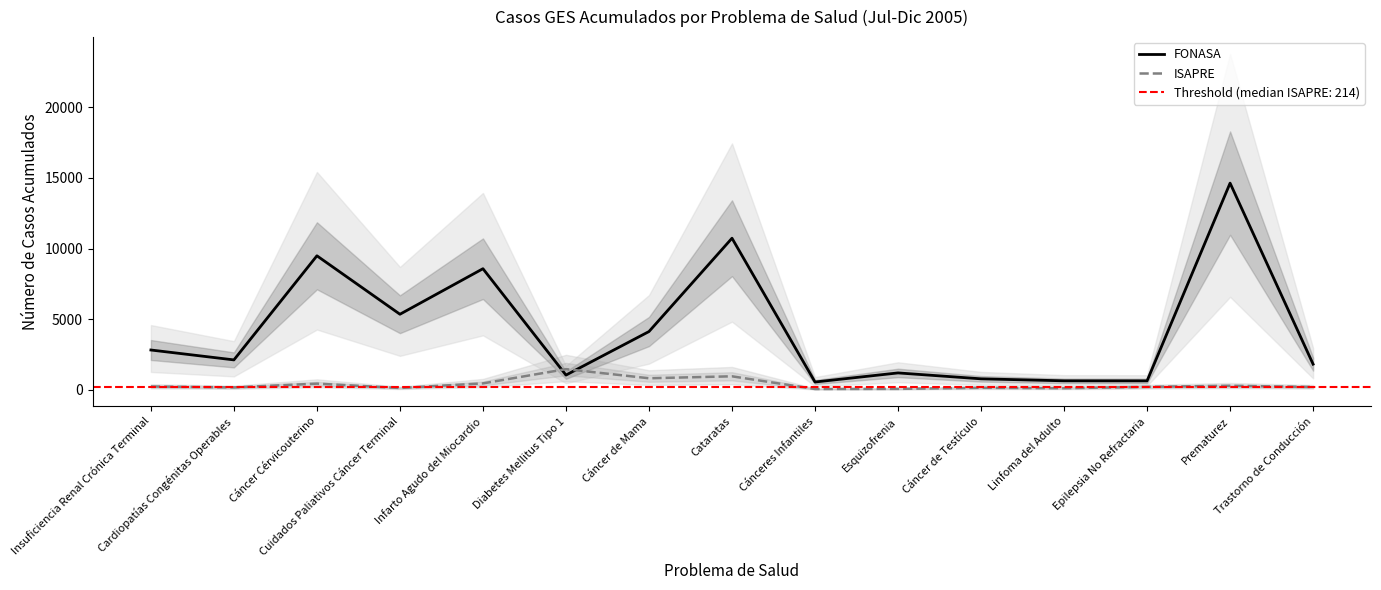

How many interior local valleys does the ISAPRE series have?

5